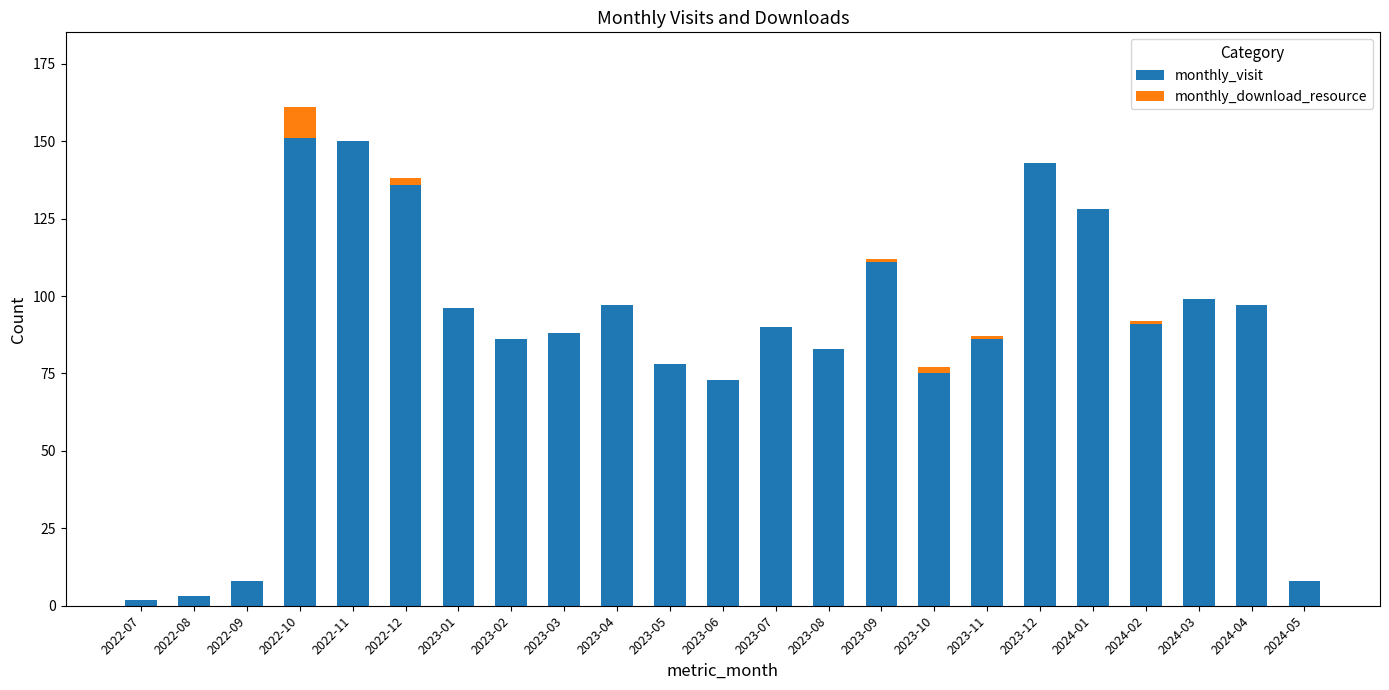

Is it true that monthly_visit equals 201 at 2023-12?

False